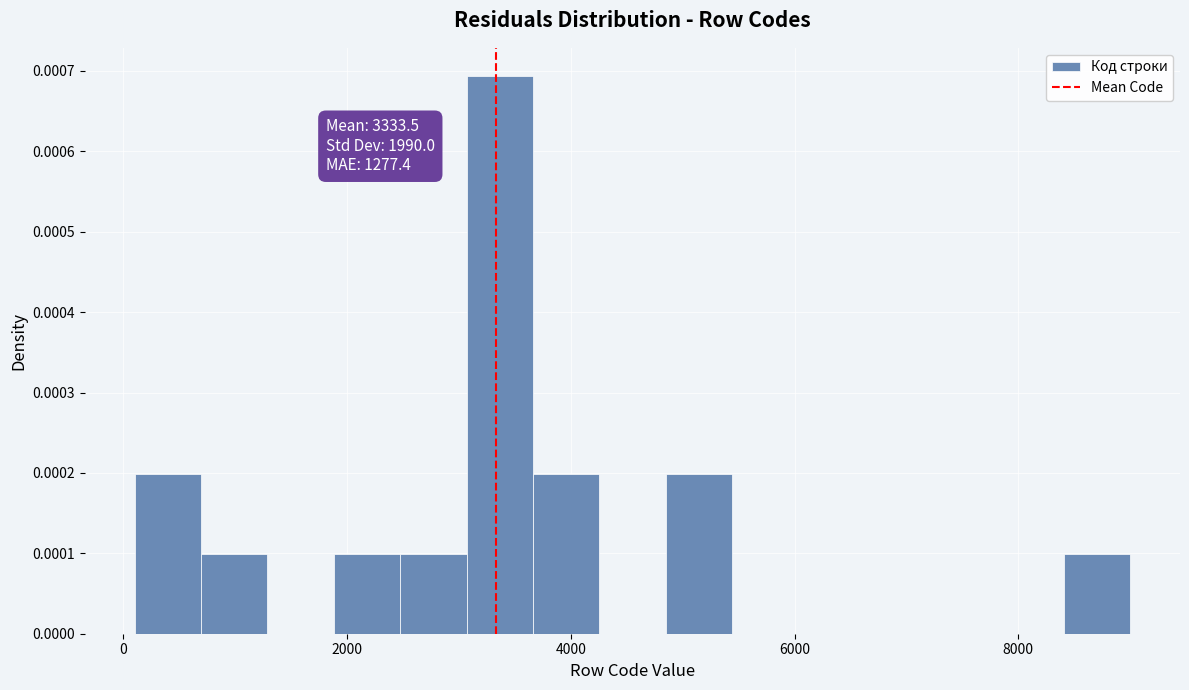

Read against the x-axis, roughly where is the centre of the tallest bar?

3400